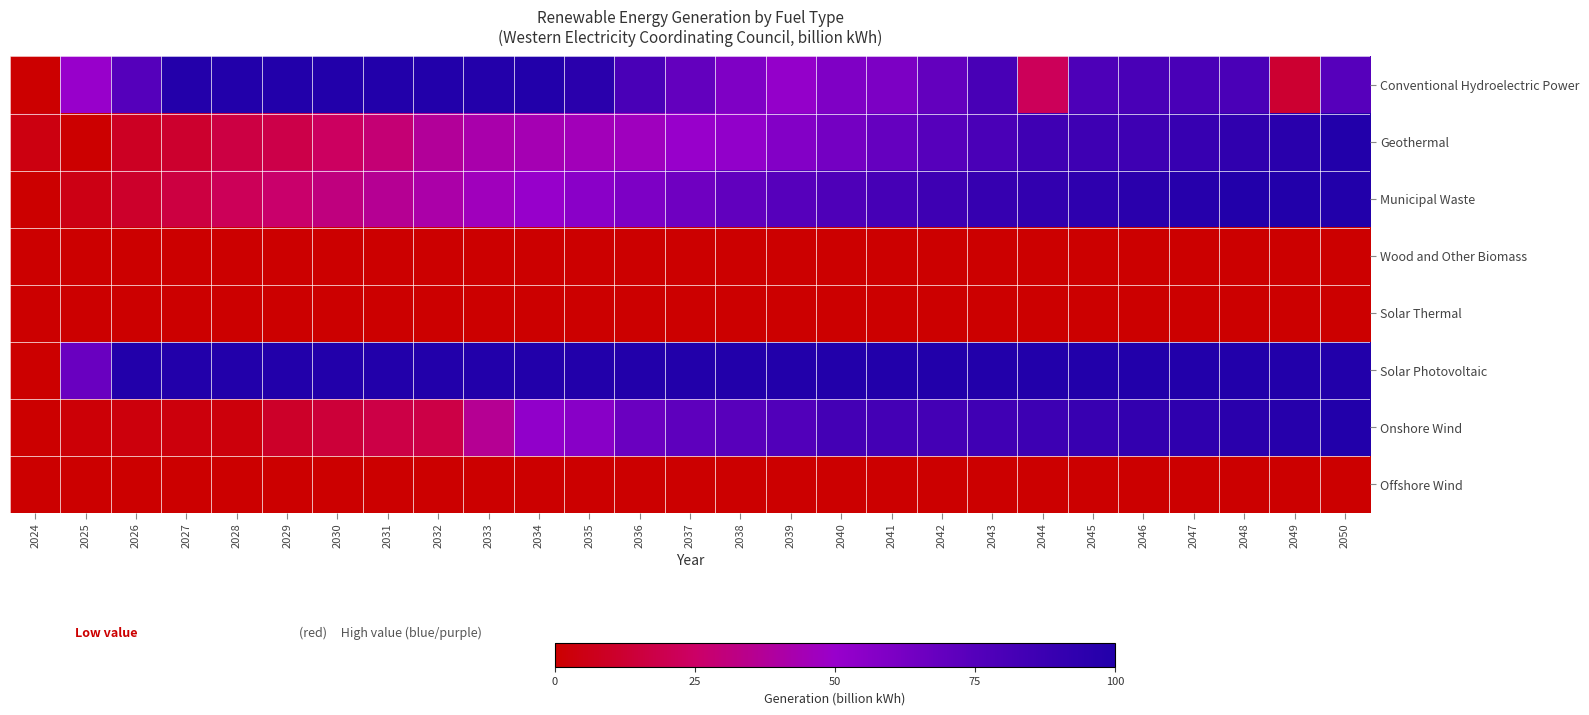

Which series has the largest range (max minus min)?

Conventional Hydroelectric Power